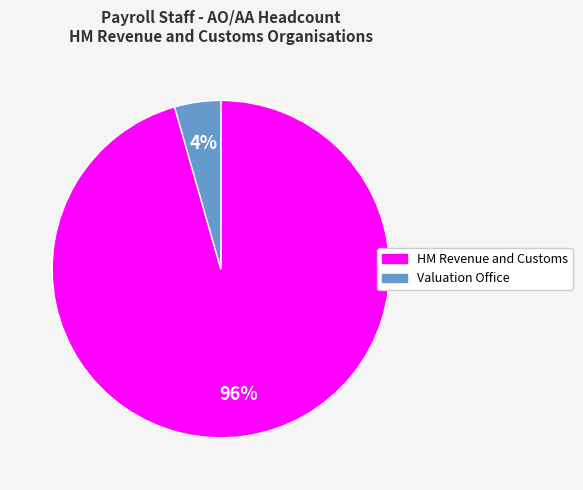

Is there any slice that represents more than half of the pie?

Yes